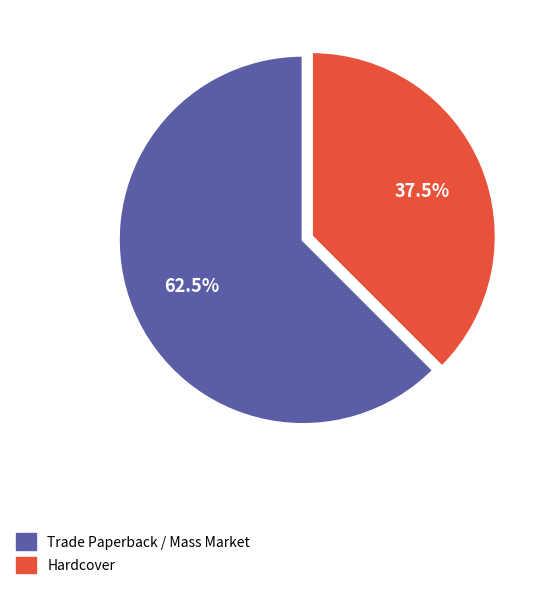

How many segments does this pie chart have?

2